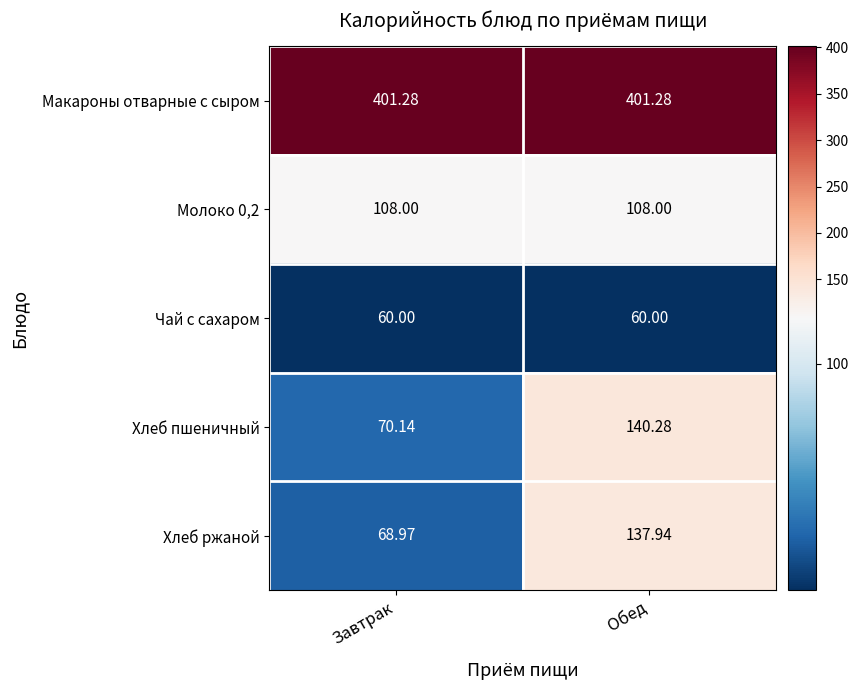

Which series has the widest spread of values?

Хлеб пшеничный